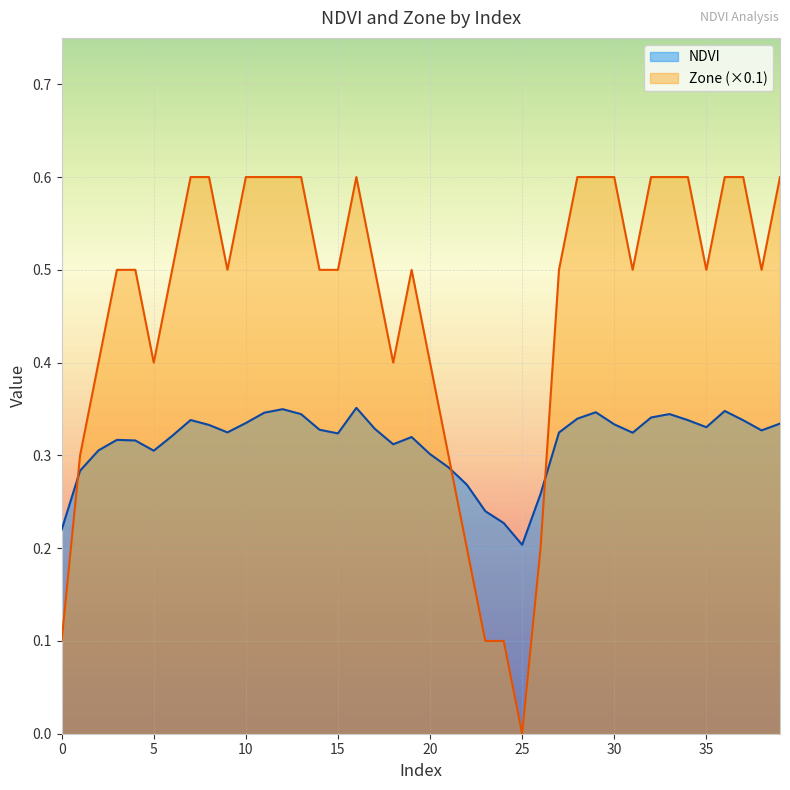

Where is NDVI nearest to the value 0?

25